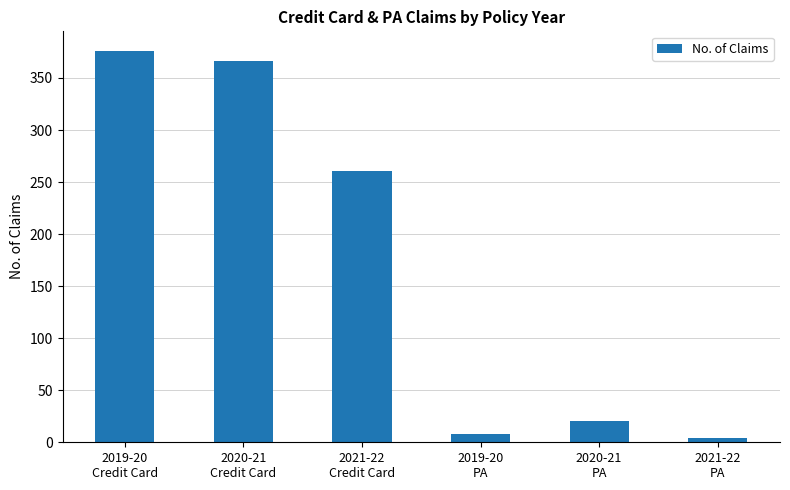

How many values are below 261?

3